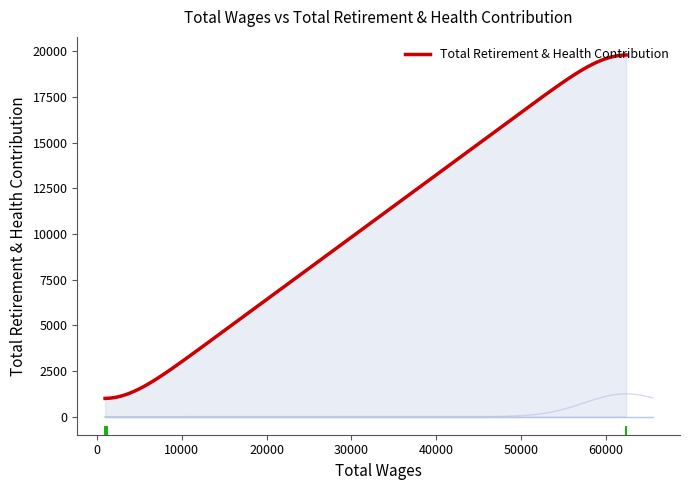

What is the highest value of the Total Retirement & Health Contribution series?

19809.0